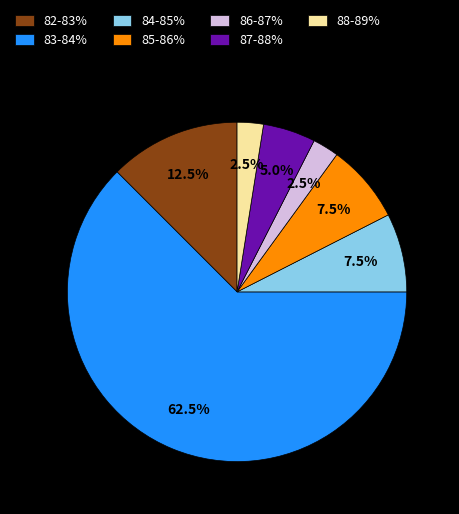

What is the ratio of the value at 84-85% to the value at 82-83%?

0.6